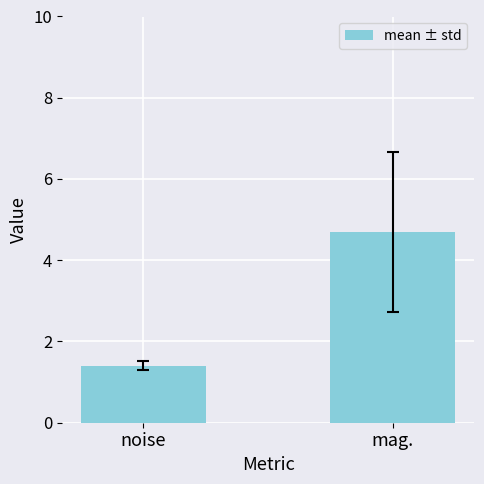

Reading left to right, list all the values displayed in this chart.

noise=1.4	mag.=4.7